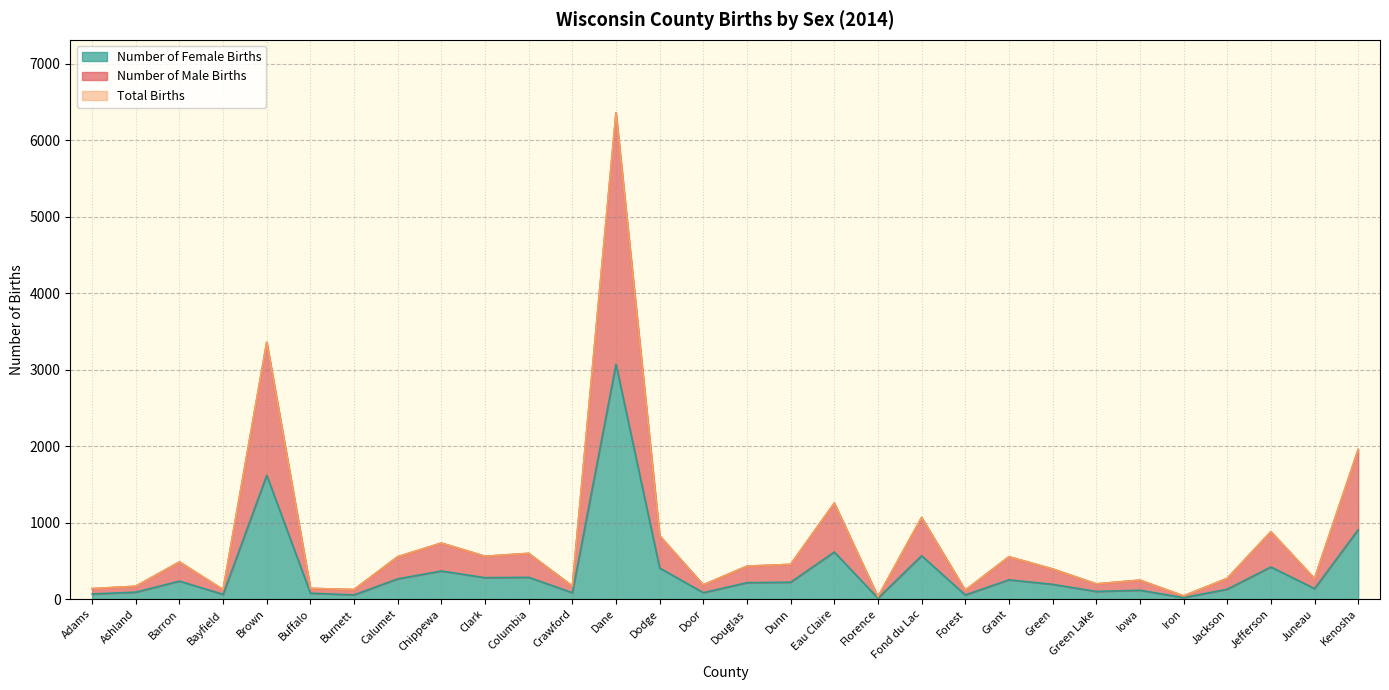

What is the average value of the Number of Female Births series?

367